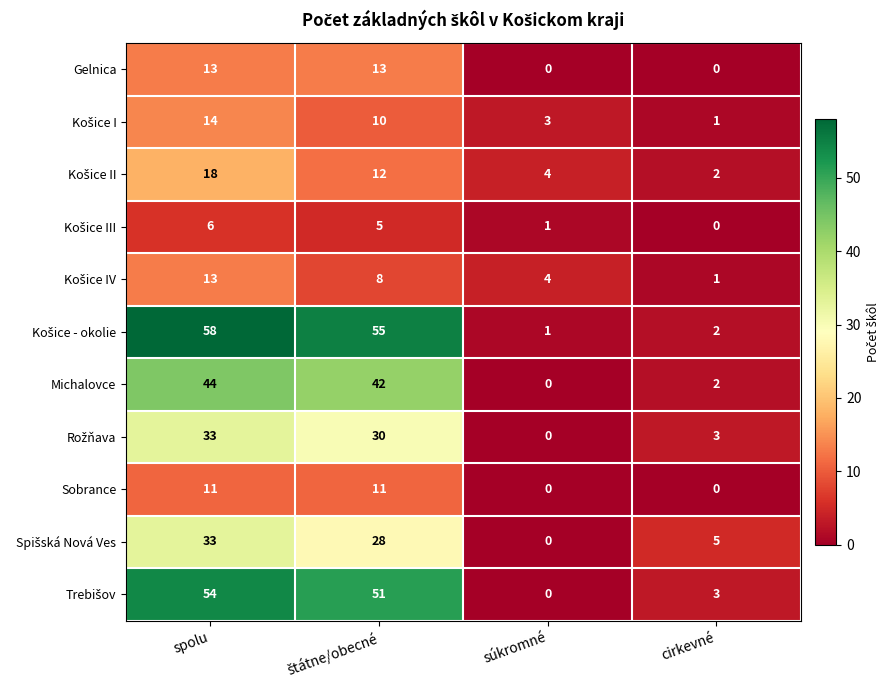

What is the spread (max minus min) of values at cirkevné?

5